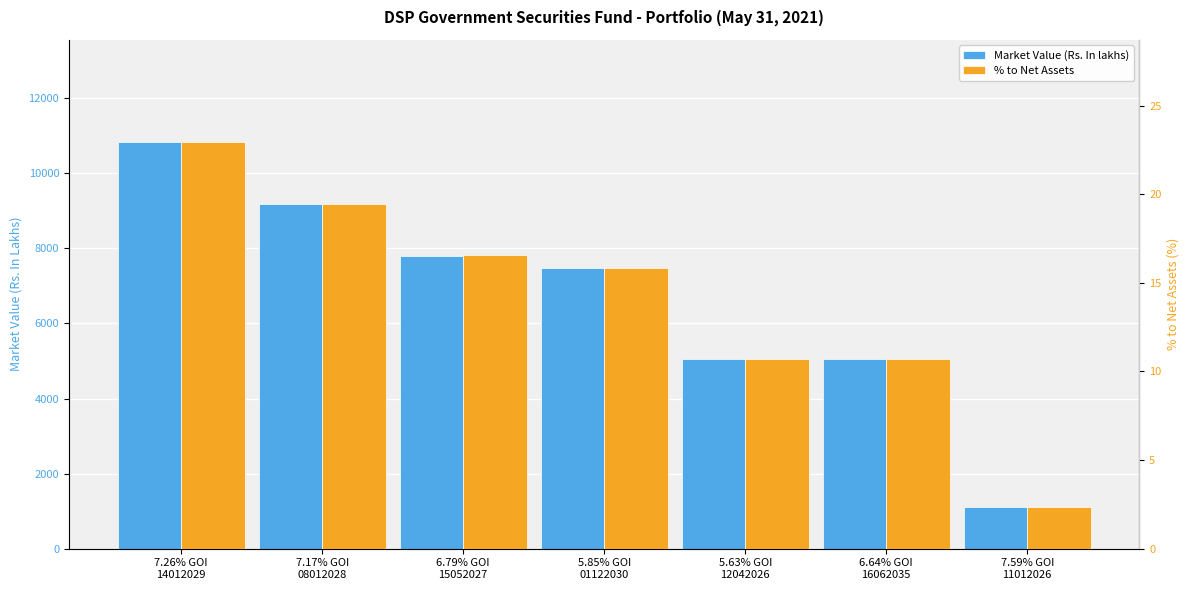

Rank the categories by % to Net Assets value from highest to lowest.

7.26% GOI
14012029, 7.17% GOI
08012028, 6.79% GOI
15052027, 5.85% GOI
01122030, 5.63% GOI
12042026, 6.64% GOI
16062035, 7.59% GOI
11012026